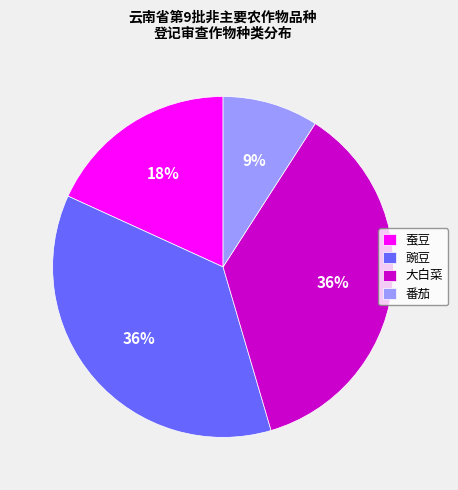

Combined, do 大白菜 and 蚕豆 account for over 50%?

Yes